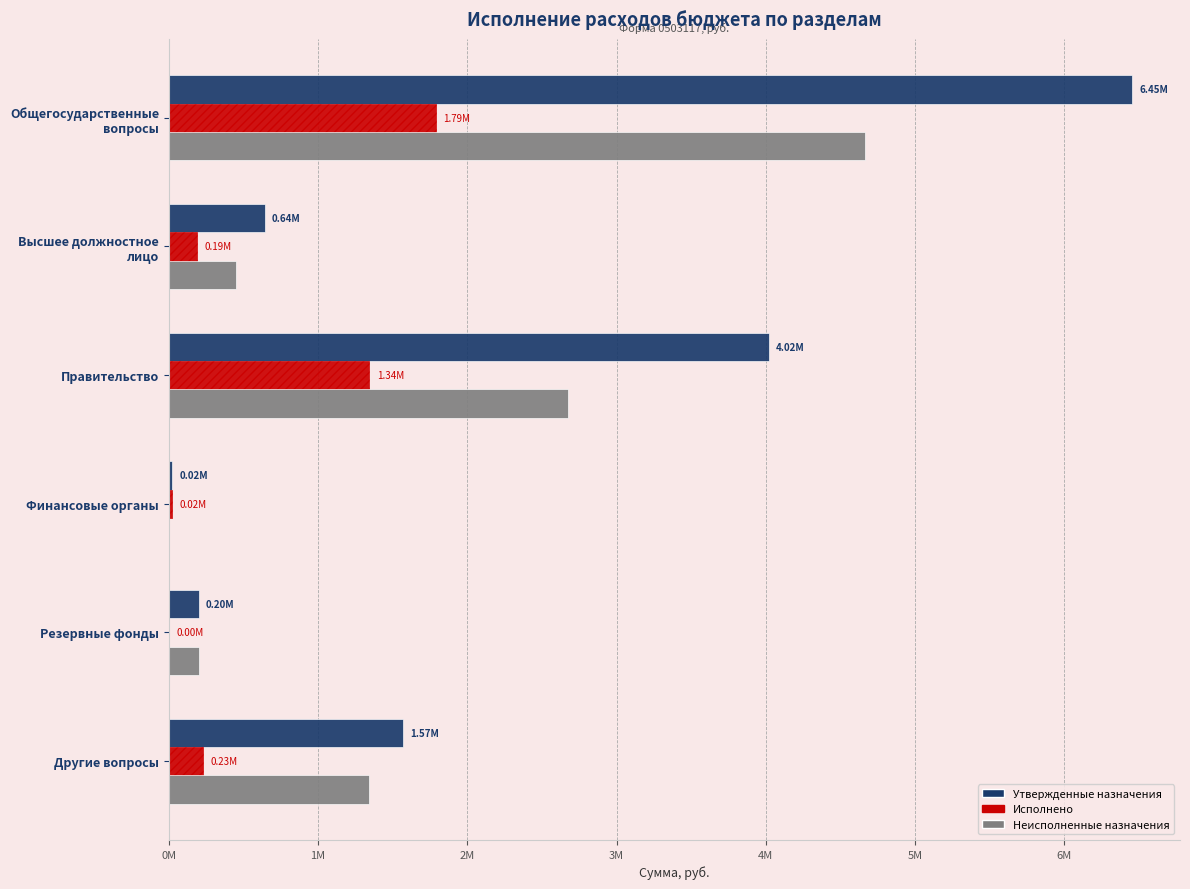

What are all the series names shown in the legend?

Утвержденные назначения, Исполнено, Неисполненные назначения